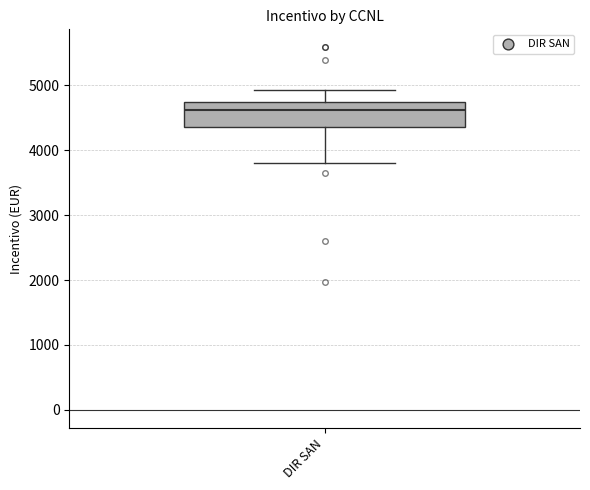

Transcribe this box plot: give where the median line is, the range the box spans, and where the two whiskers end, as read against the y-axis. The values are not printed on the chart, so give them approximately, as read against the axis.

median 4600, box 4400 to 4700, whiskers 3800 to 4900